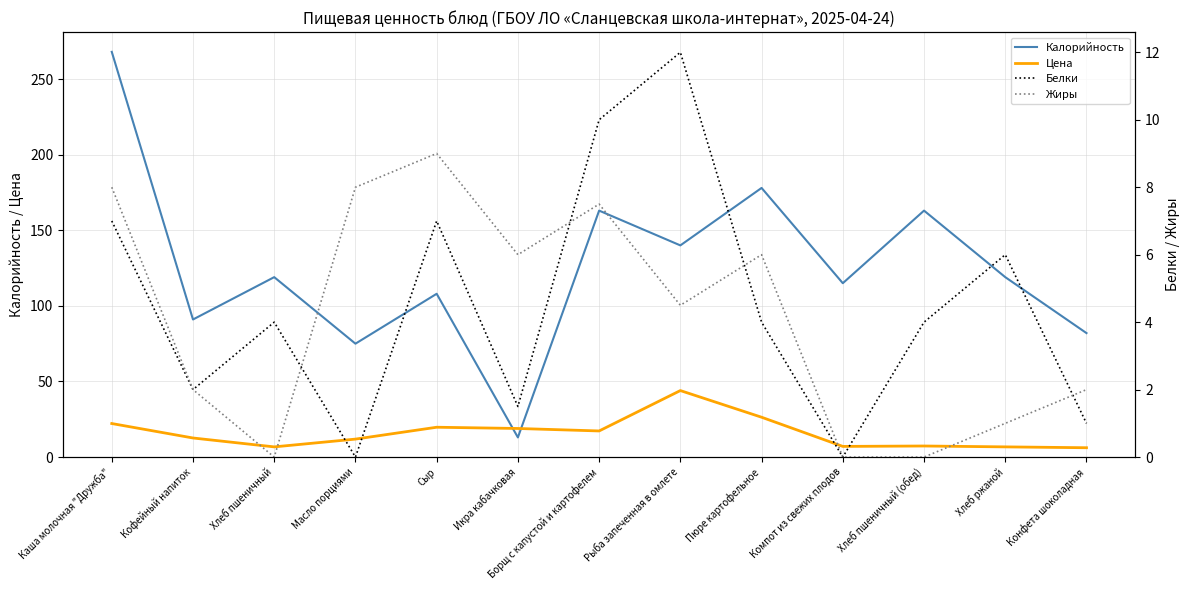

Reading left to right, what are all the values shown in this chart?

Калорийность: 268.0	91.0	119.0	75.0	108.0	13.0	163.0	140.0	178.0	115.0	163.0	119.0	82.0
Цена: 22.2	12.6	6.8	11.9	19.7	18.9	17.3	44.0	26.4	7.1	7.3	6.8	6.2
Белки: 7.0	2.0	4.0	0.0	7.0	1.5	10.0	12.0	4.0	0.0	4.0	6.0	1.0
Жиры: 8.0	2.0	0.0	8.0	9.0	6.0	7.5	4.5	6.0	0.0	0.0	1.0	2.0